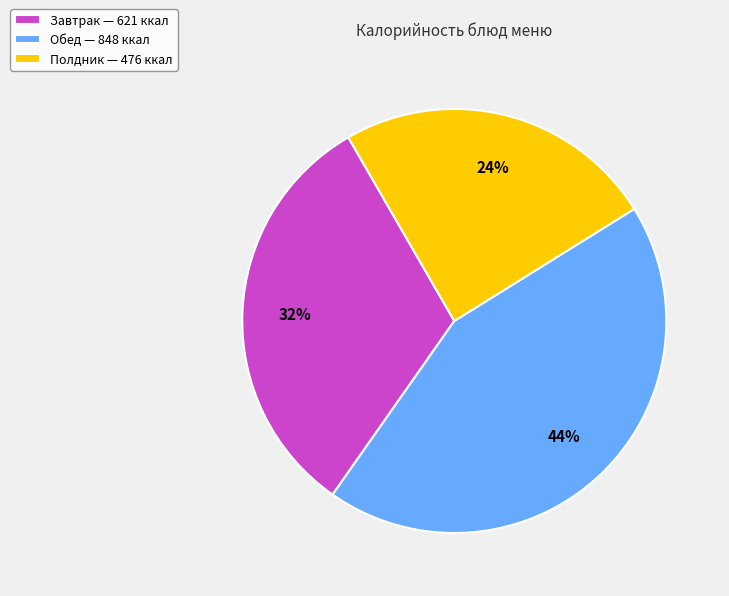

To the nearest percent, what portion does Обед — 848 ккал represent?

44%